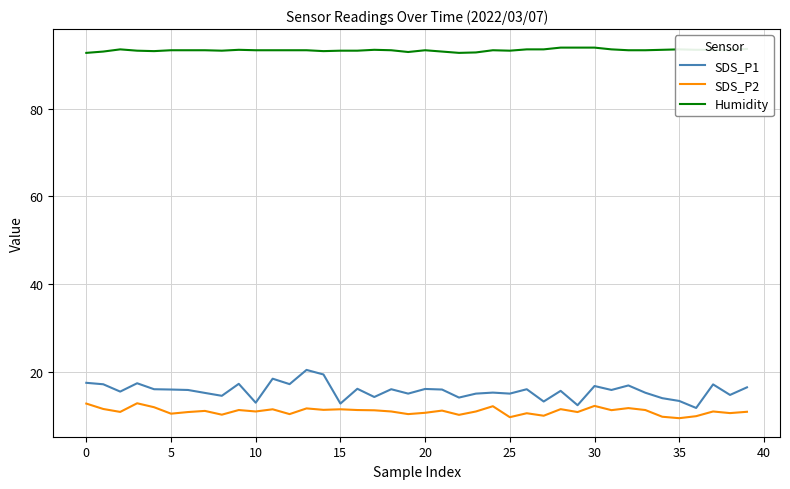

Rank the series by their maximum value, from lowest to highest.

SDS_P2, SDS_P1, Humidity